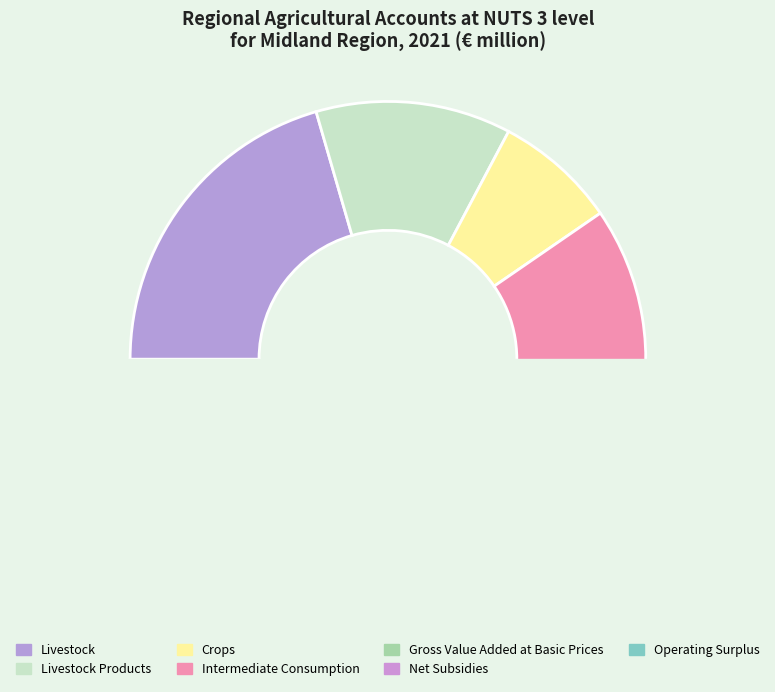

To the nearest percent, what is the difference between the Livestock Products and Net Subsidies slice percentages?

5%